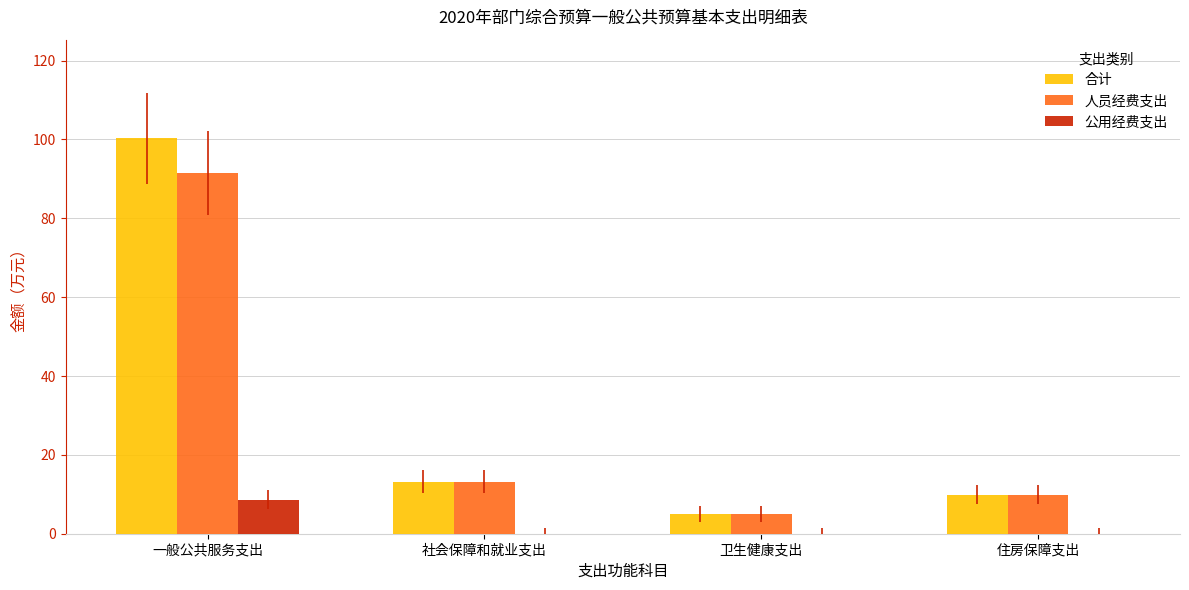

What is the sum of all 人员经费支出 values?

119.7